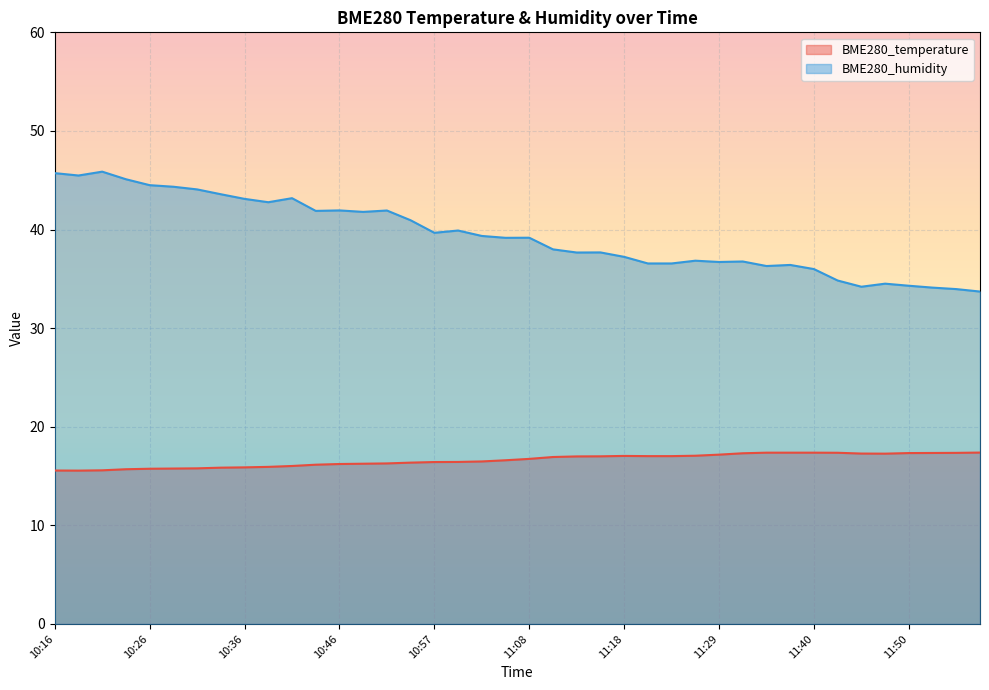

What is the maximum value for BME280_temperature?

17.4